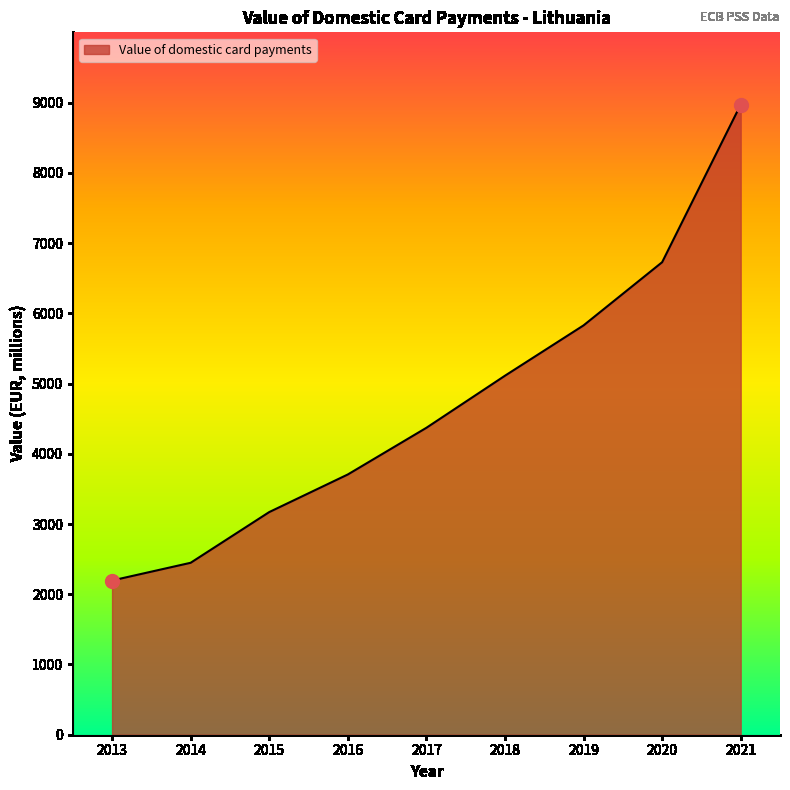

The chart shows a value of 5111.3 at 2018. True or false?

True